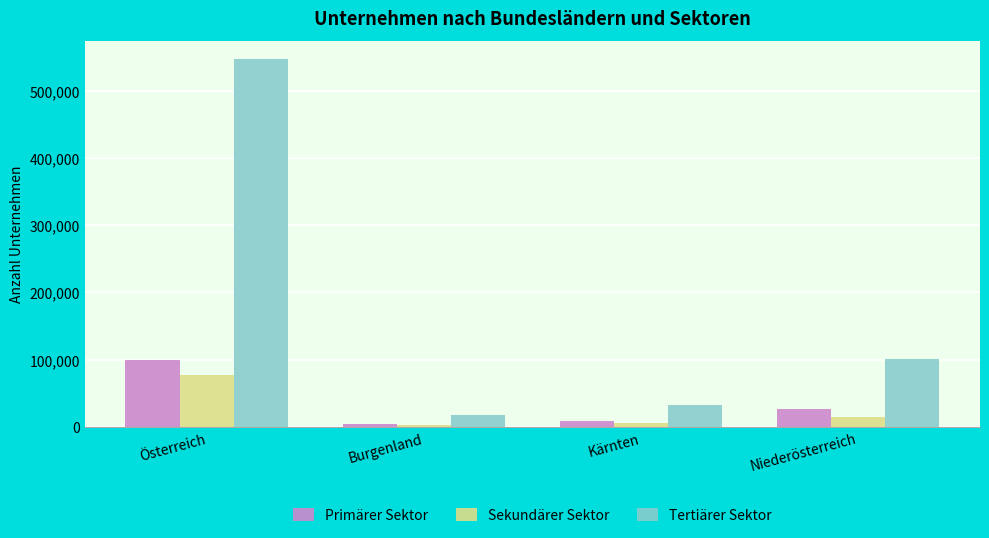

What is the difference between the Sekundärer Sektor values at Niederösterreich and Österreich?

62921